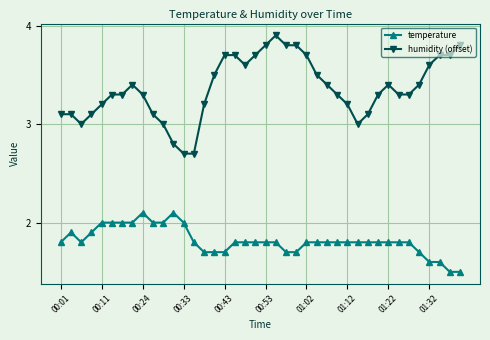

What is the minimum value for temperature?

1.5